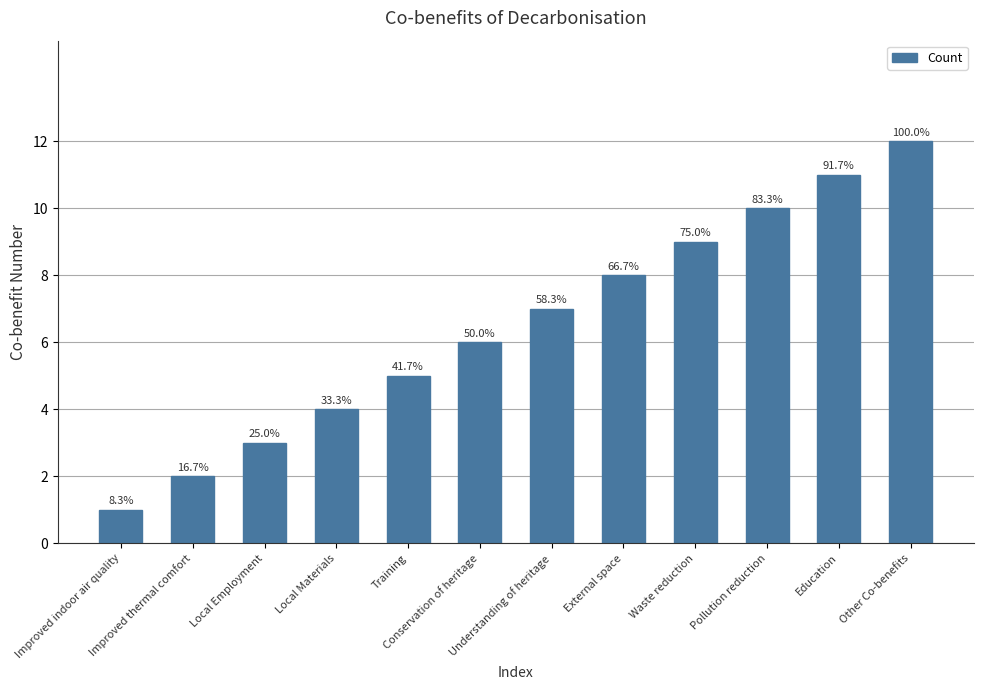

Where is the data nearest to the value 6?

Conservation of heritage